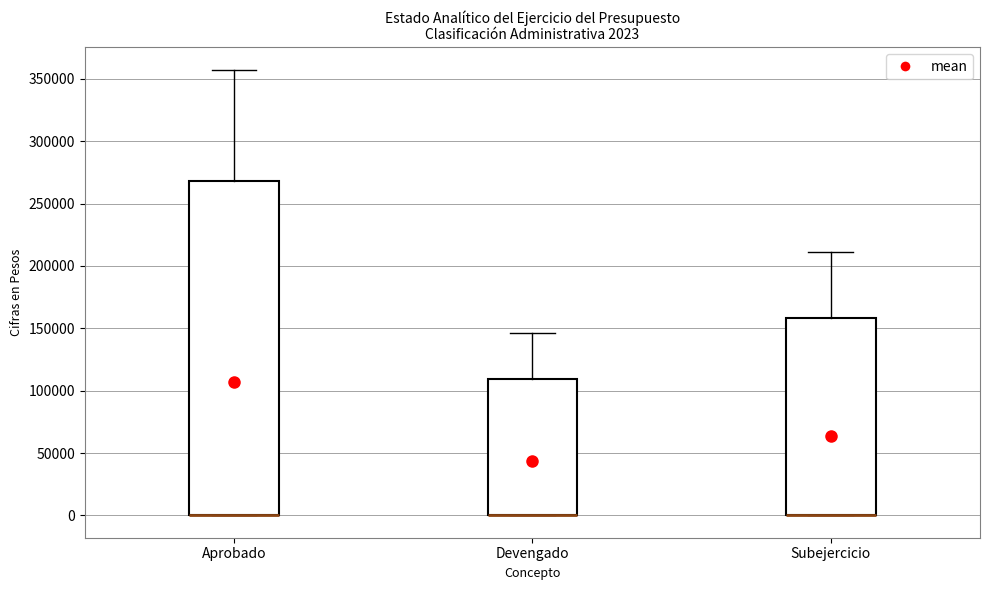

Which box is the tallest, from its lower edge to its upper edge?

Aprobado